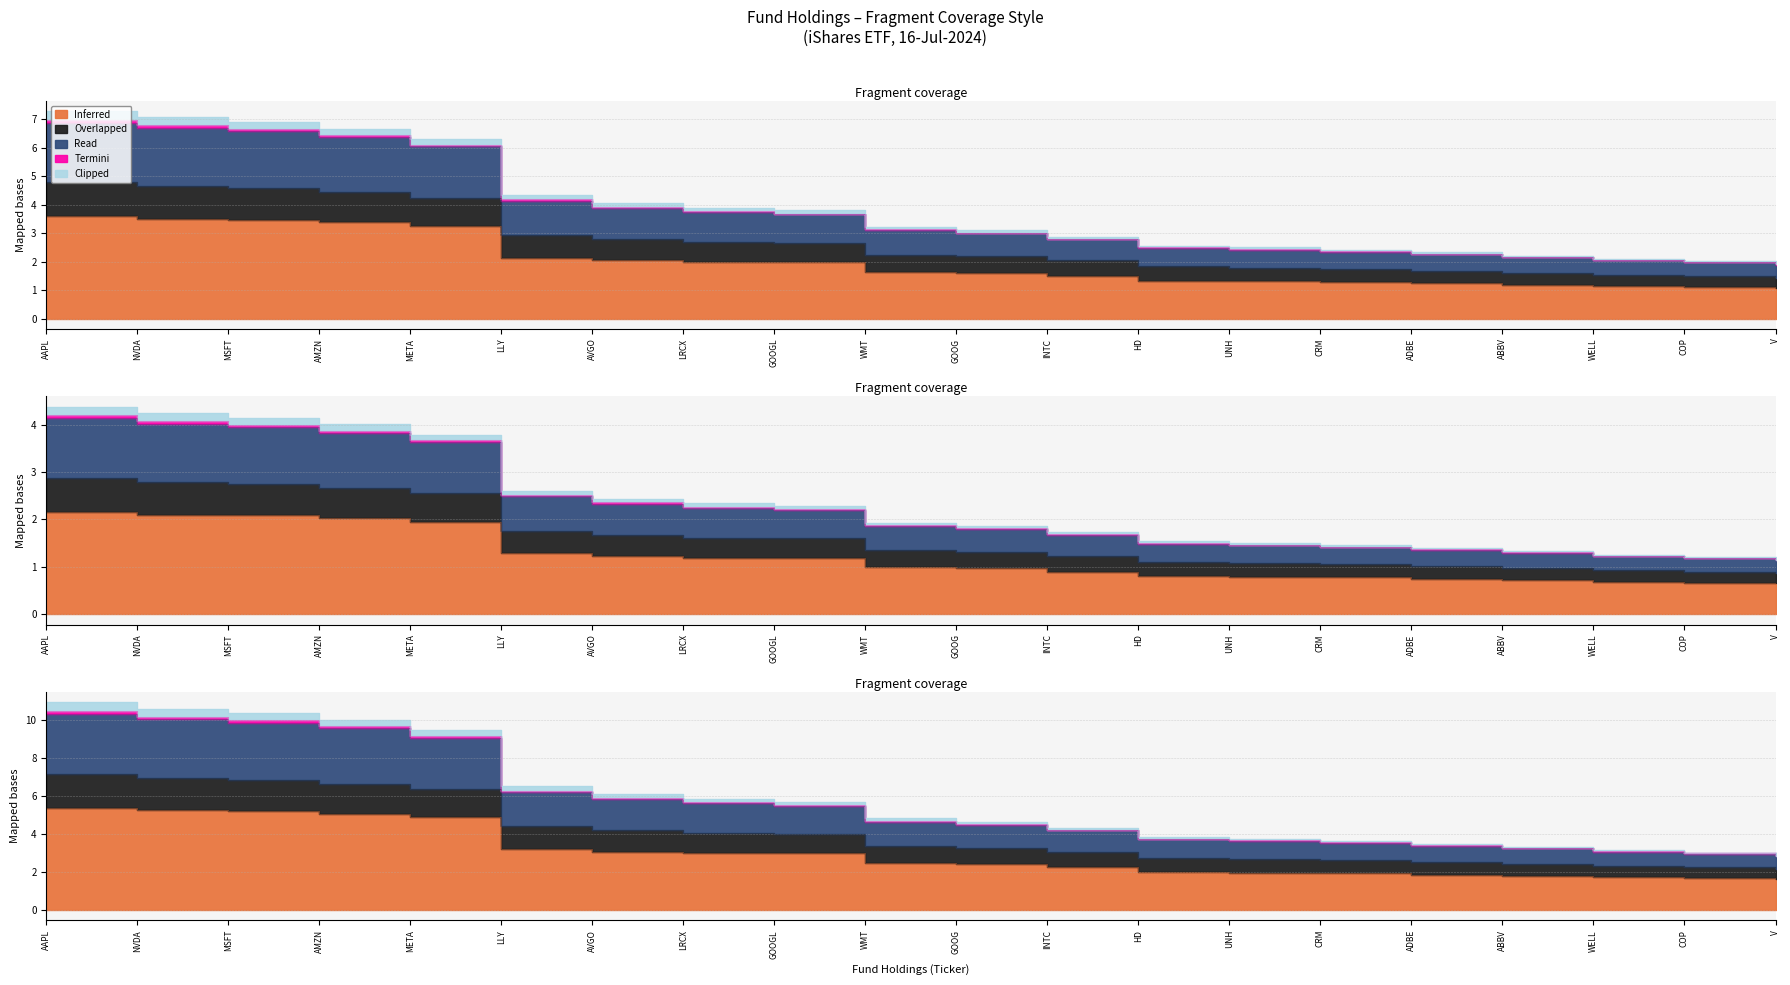

True or false: Clipped has more than 0 points higher than both neighbors.

False